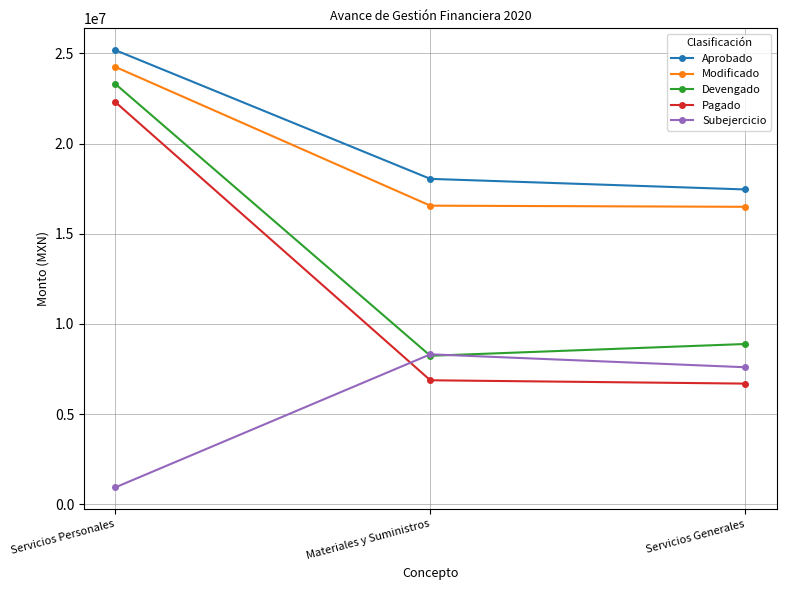

What is the difference between the highest and lowest values at Servicios Personales?

24223494